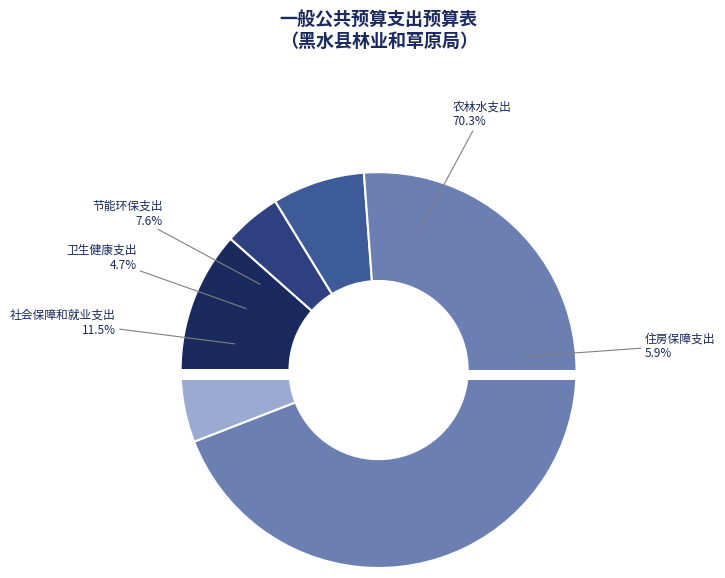

Which category accounts for the majority?

农林水支出